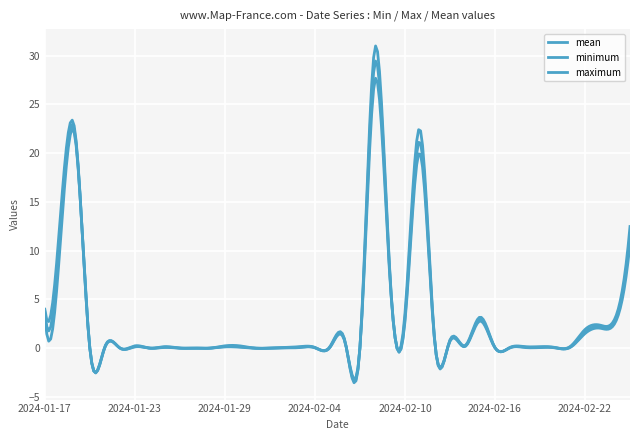

What is the label of the 13th point from the right?

2024-02-13